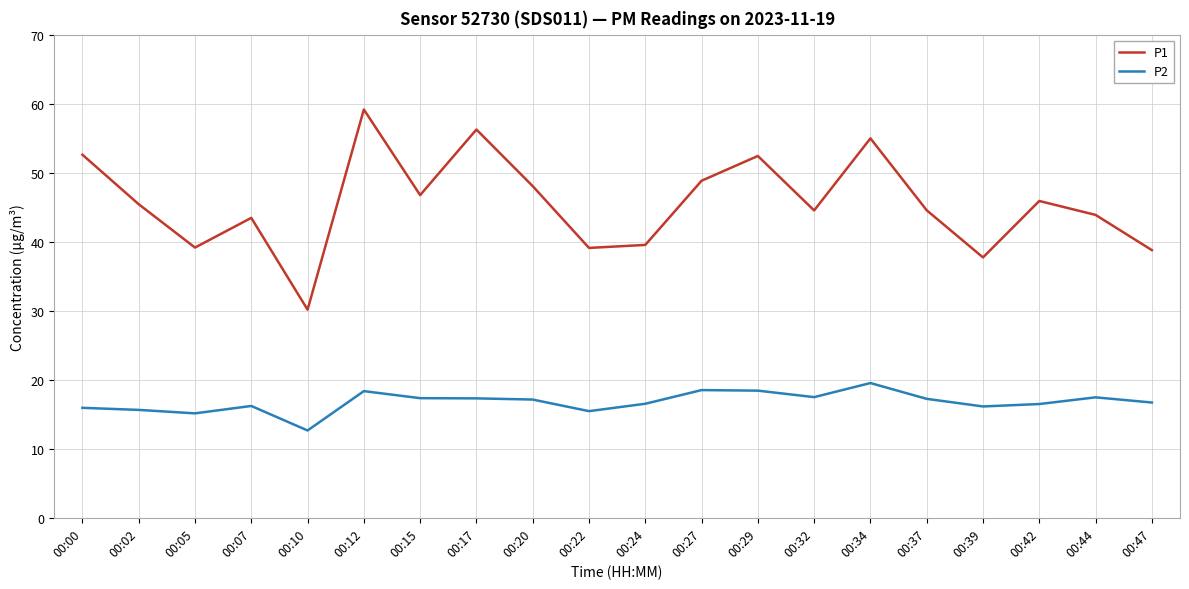

True or false: P2 and P1 intersect in this chart.

False